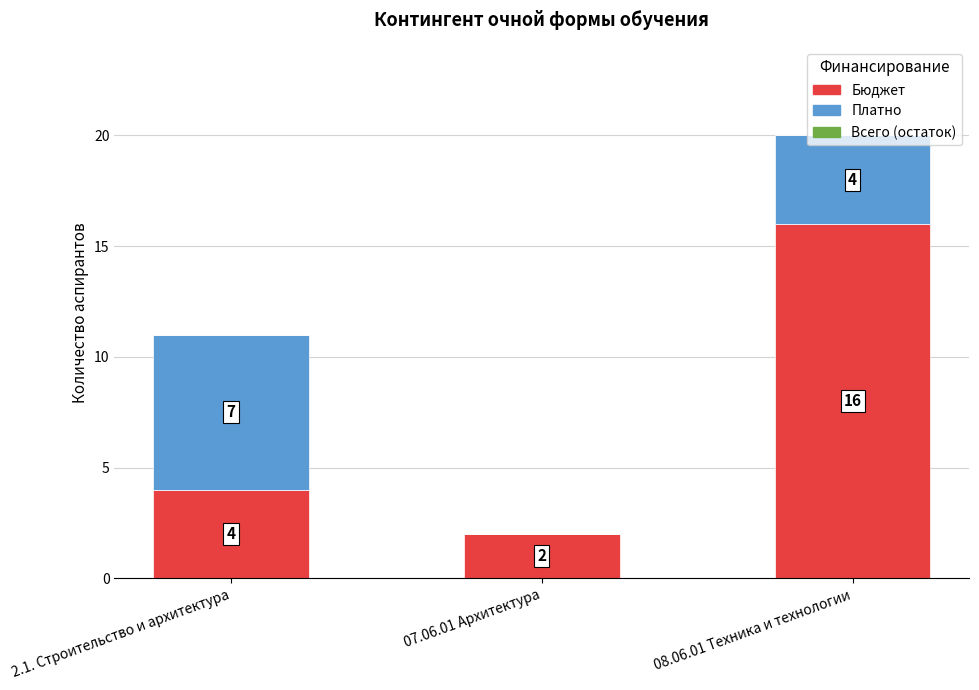

What is the total value across all series at 2.1. Строительство и архитектура?

11